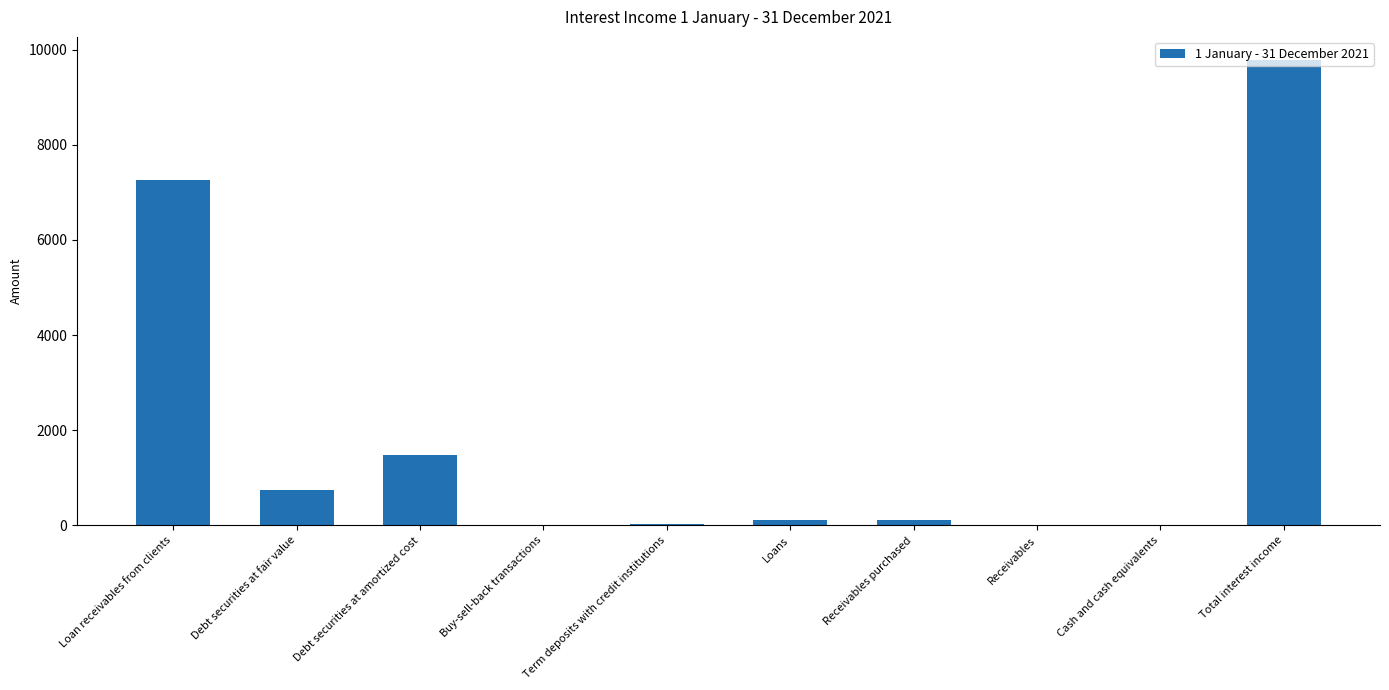

Which label corresponds to the largest value in the chart?

Total interest income